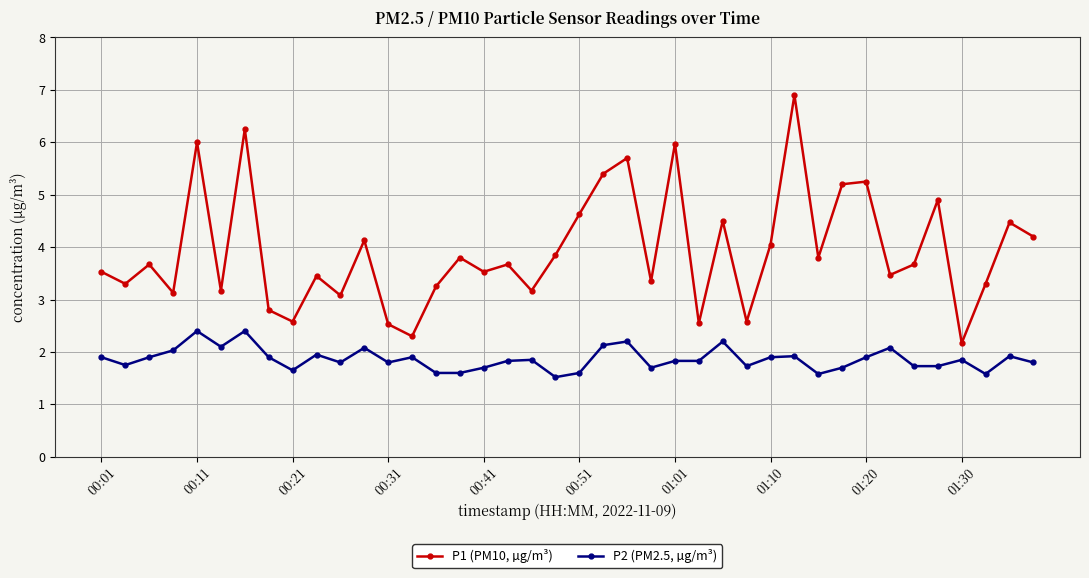

True or false: P2 (PM2.5, µg/m³) and P1 (PM10, µg/m³) cross at least once.

False